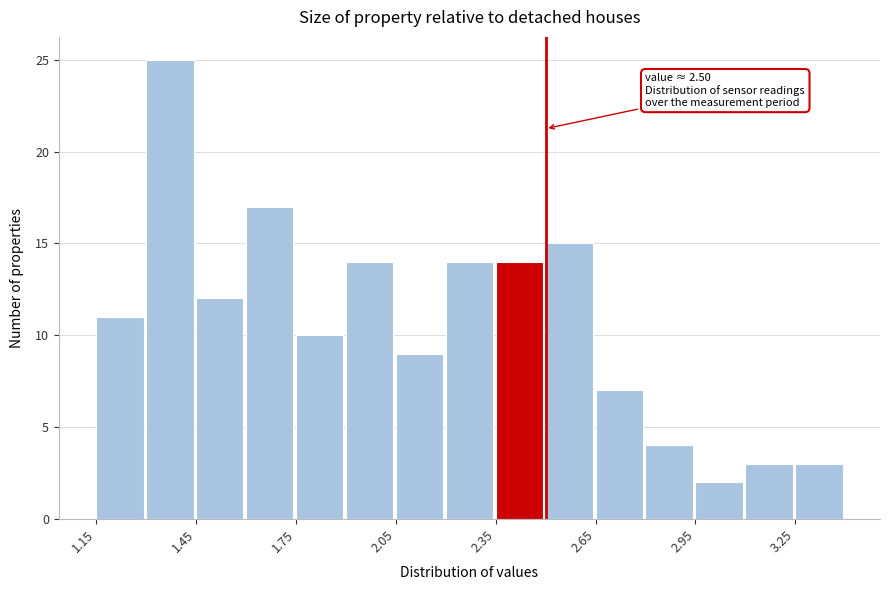

Read against the x-axis, roughly where is the centre of the tallest bar?

1.35